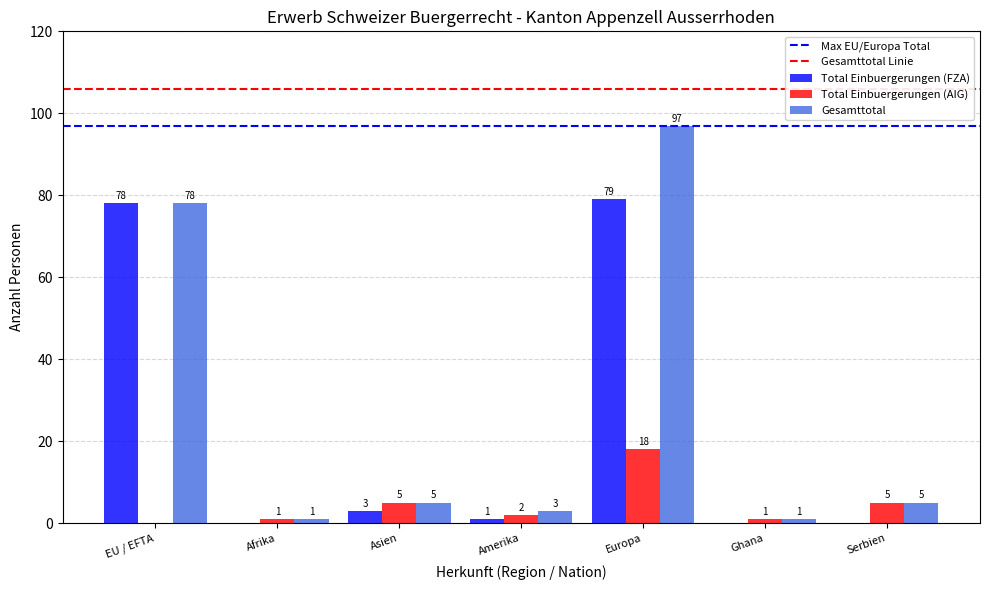

Between Europa and Ghana, which series saw the biggest shift?

Gesamttotal